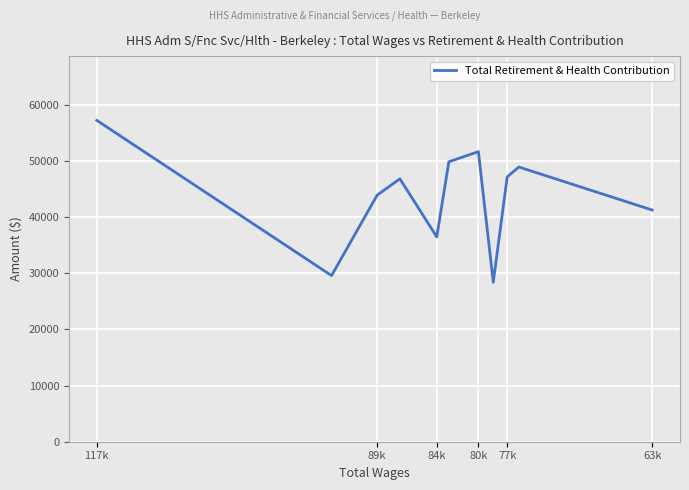

Where does the data first go above 46835?

117k